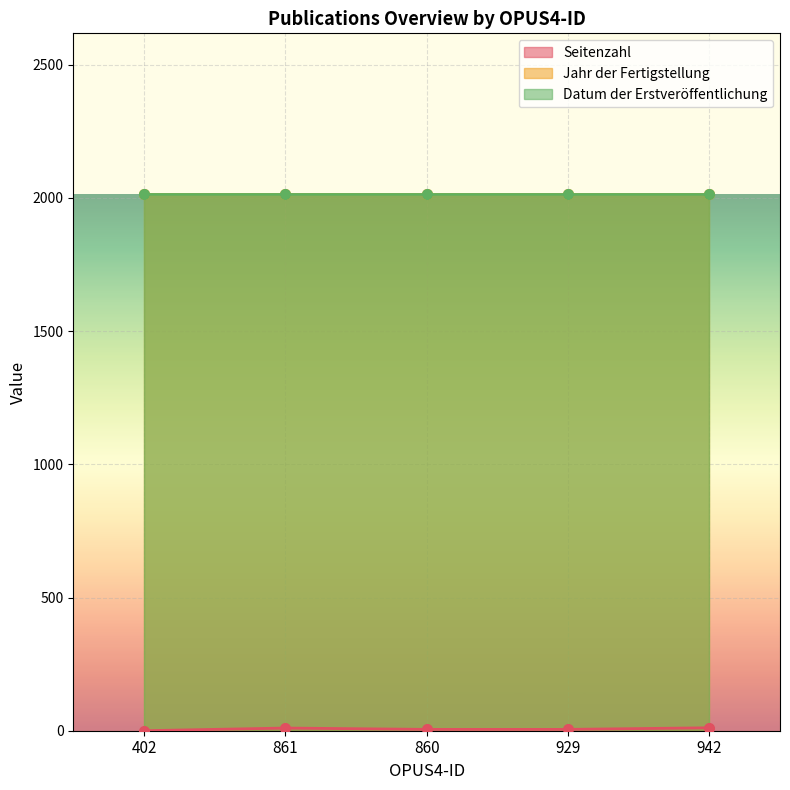

Between 860 and 929, which series saw the biggest shift?

Seitenzahl